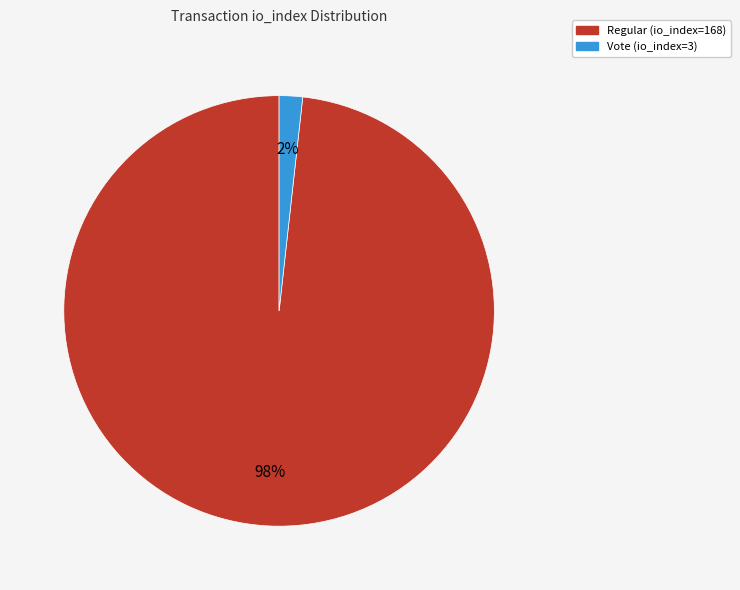

Is there any slice that represents more than half of the pie?

Yes